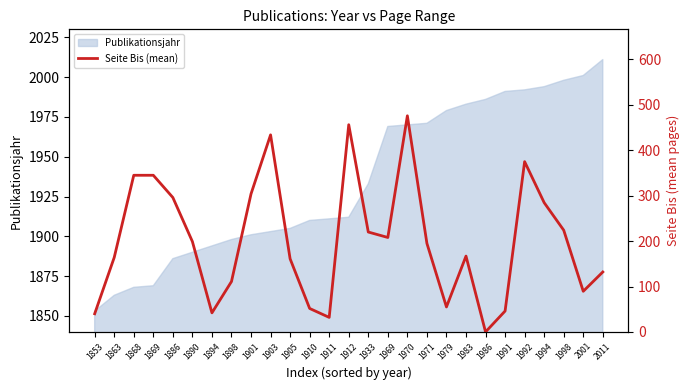

What is the change in value from 1898 to 1992?

+264.0